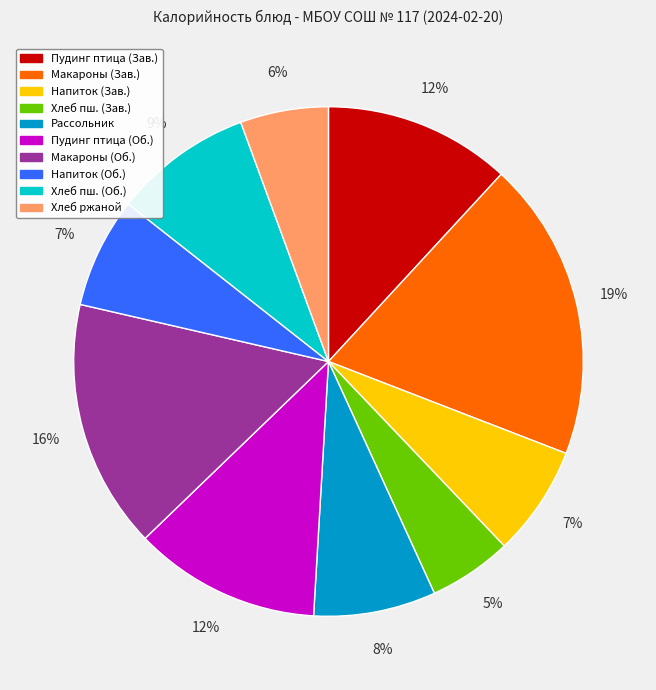

What percentage is the Хлеб ржаной slice, to the nearest percent?

6%